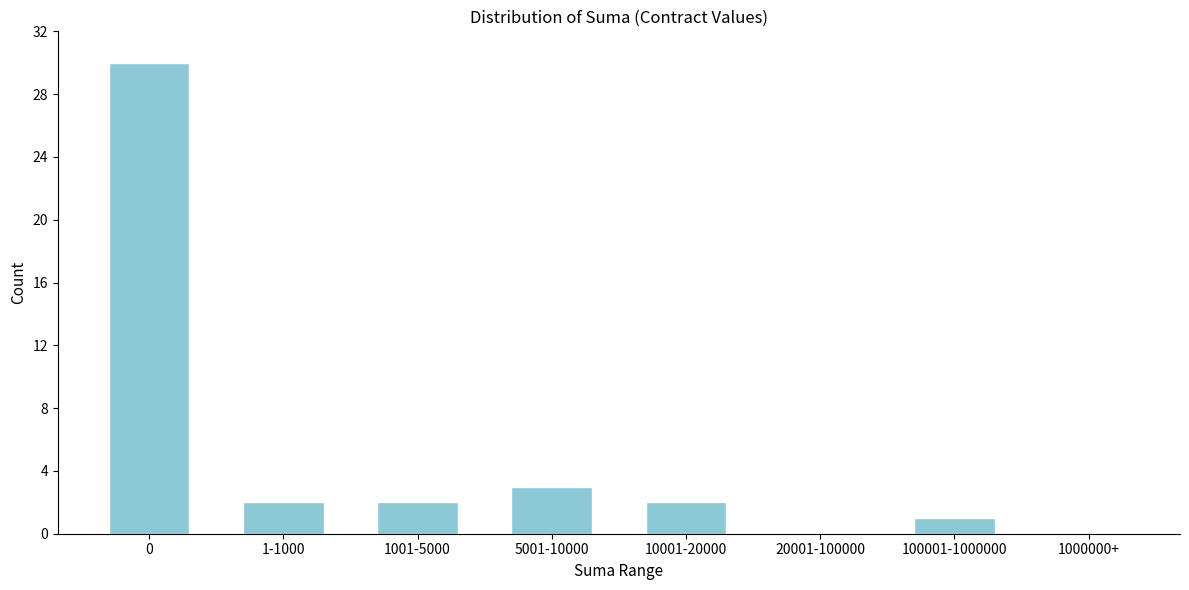

Reading left to right, extract all data points from this chart.

0=30	1-1000=2	1001-5000=2	5001-10000=3	10001-20000=2	20001-100000=0	100001-1000000=1	1000000+=0